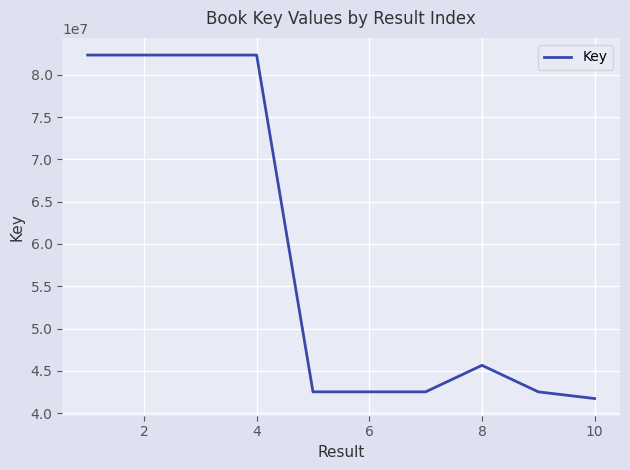

What is the difference between the maximum and minimum values?

40572579